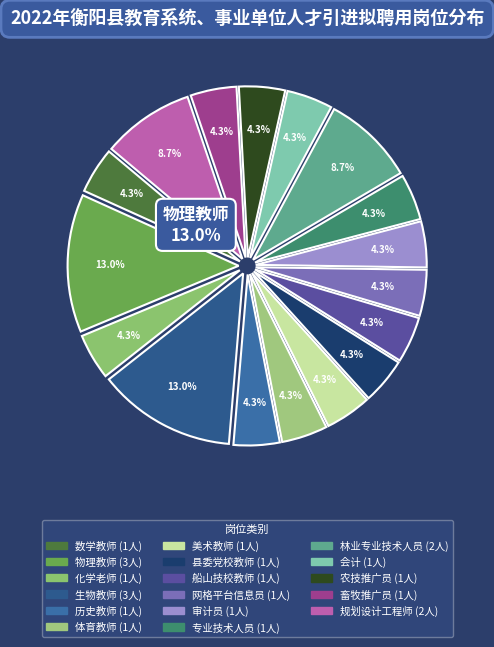

What is the largest slice in the pie chart?

物理教师